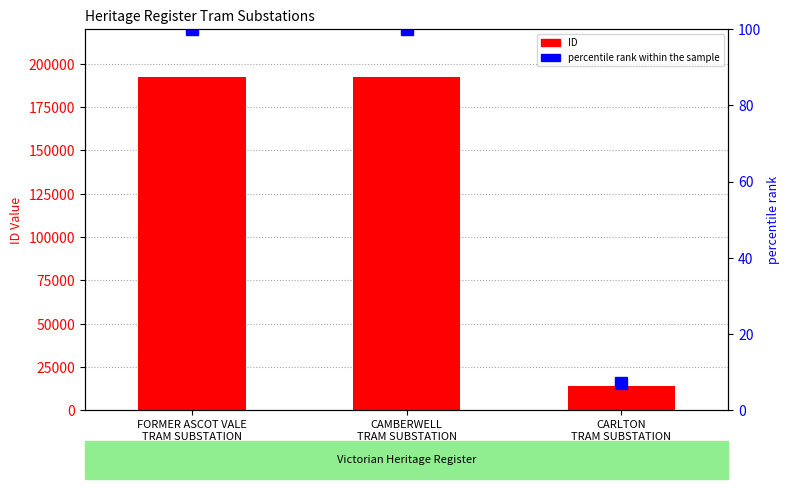

What is the smallest value displayed?

7.3